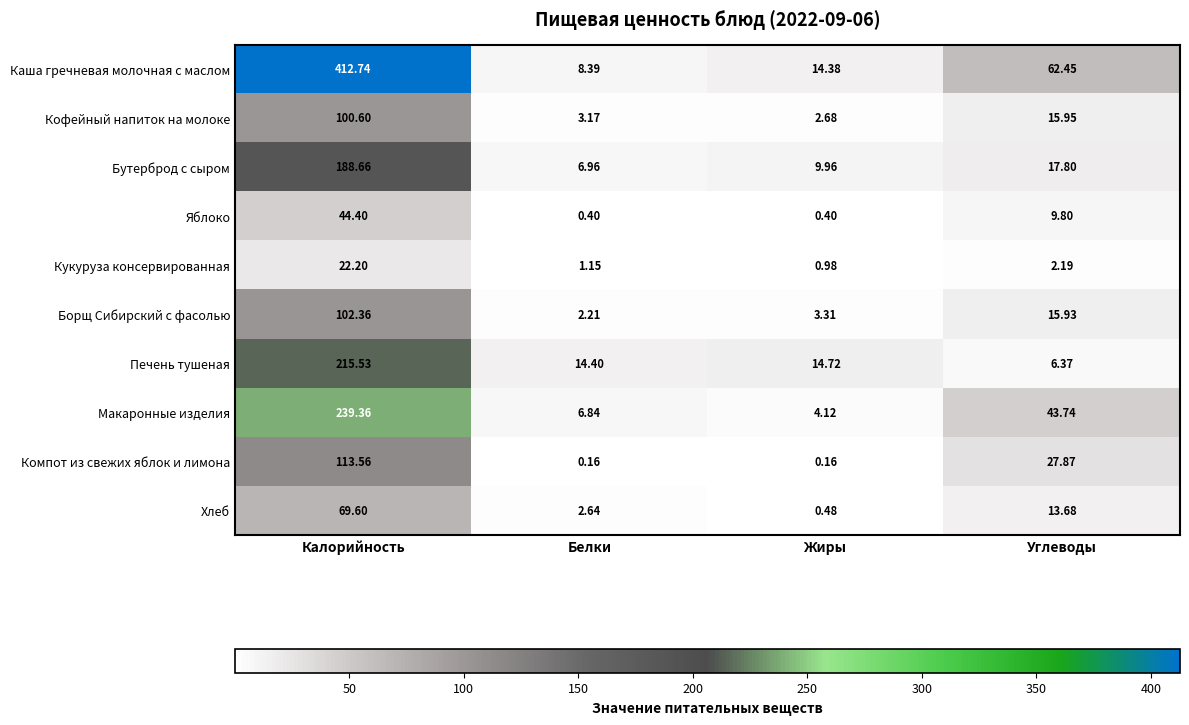

At which category does the chart reach its peak across all series?

Калорийность